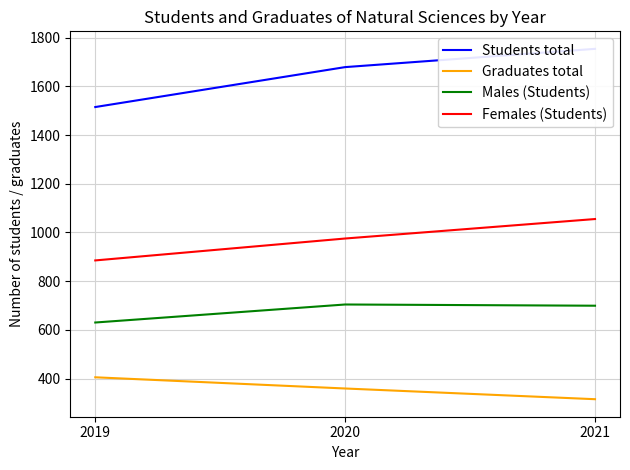

Read the Students total value at 2021, to the nearest 10.

1750